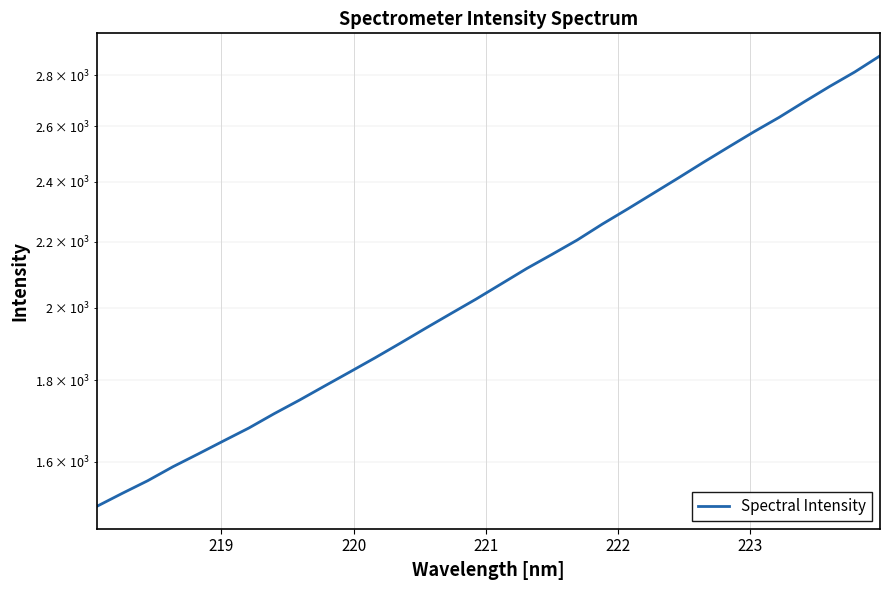

Is it true that the value at 223 is 731.1?

False